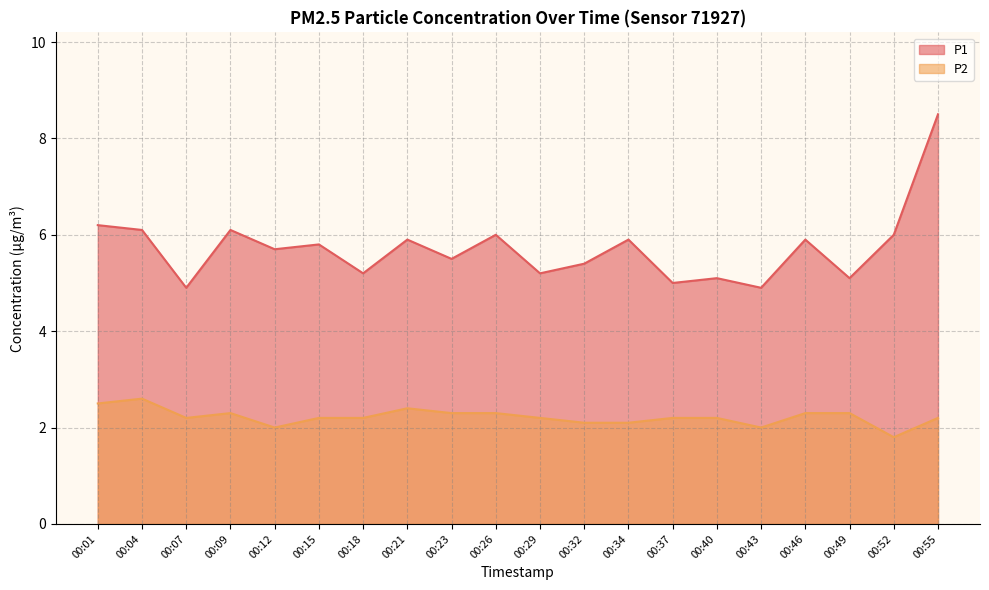

What is the average value of the P2 series?

2.2